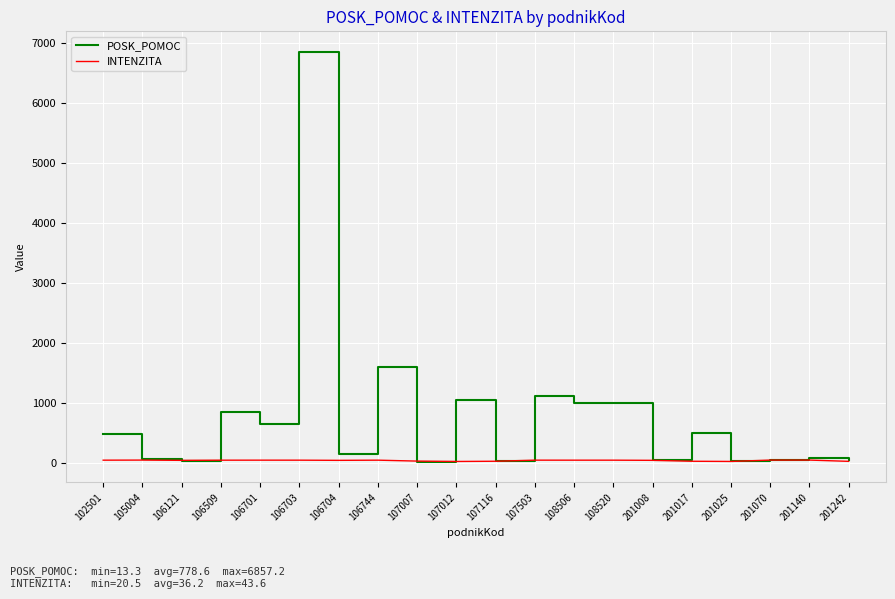

What is the sum of all INTENZITA values?

724.9